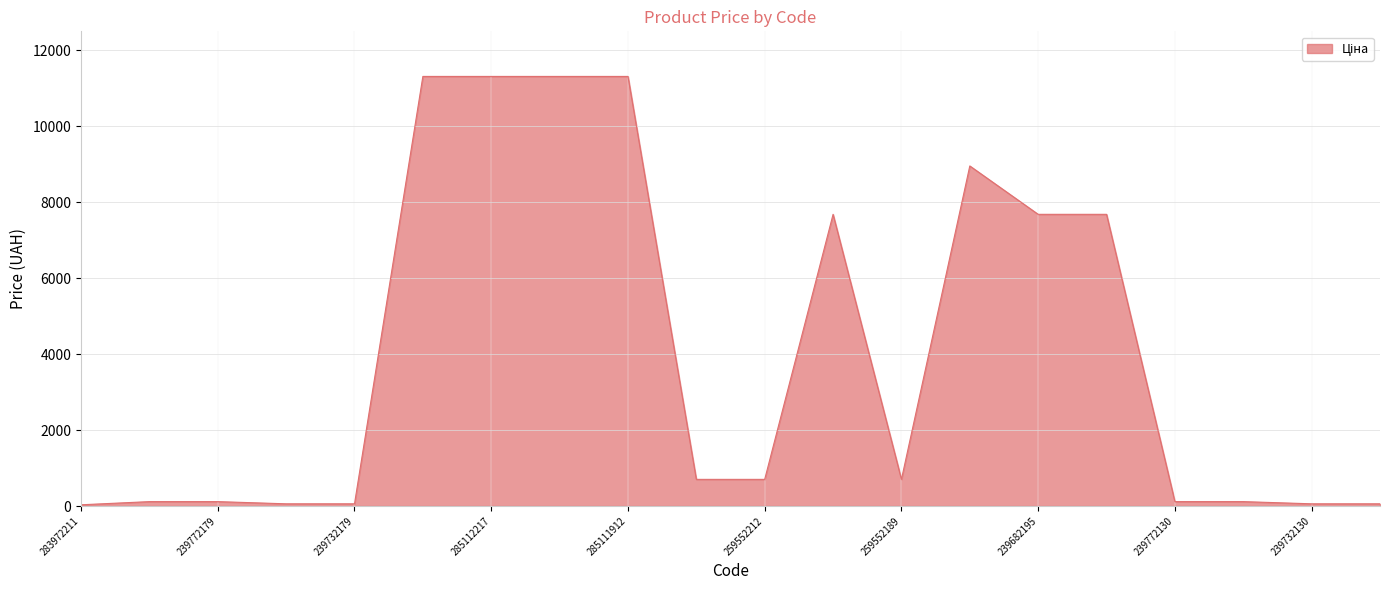

What is the difference between the maximum and minimum values?

11280.4